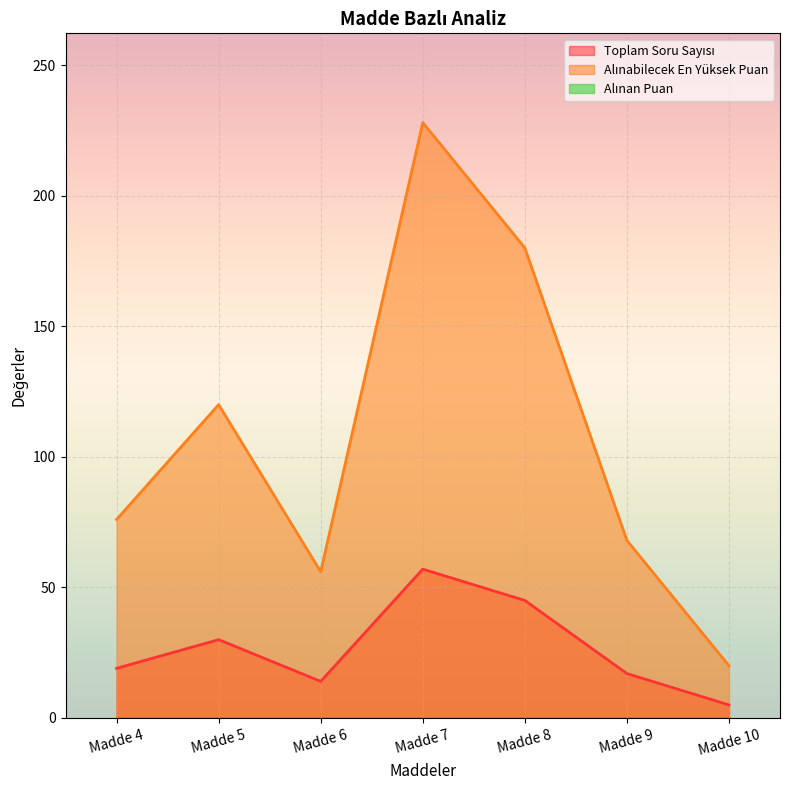

At which category is the sum across all series the highest?

Madde 7